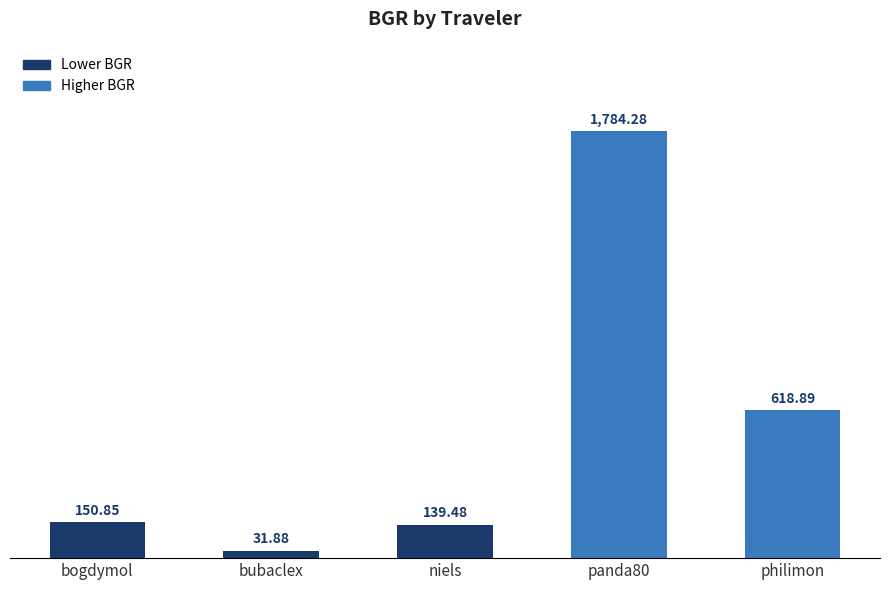

What is the change in value from bubaclex to panda80?

+1752.4